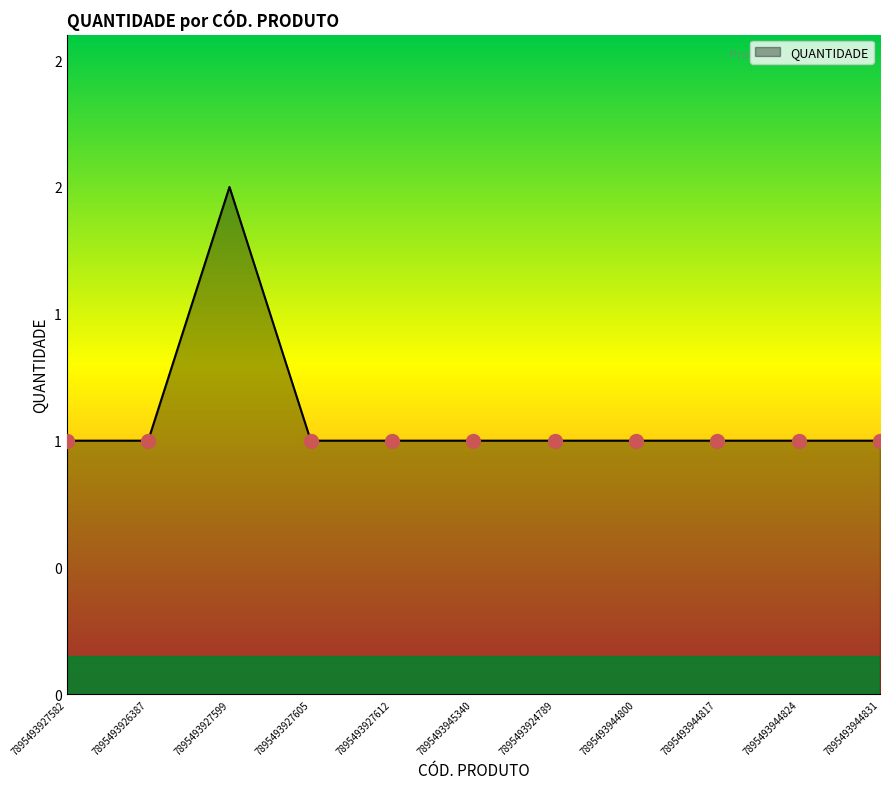

What is the ratio of the value at 7895493927612 to the value at 7895493944824?

1.0